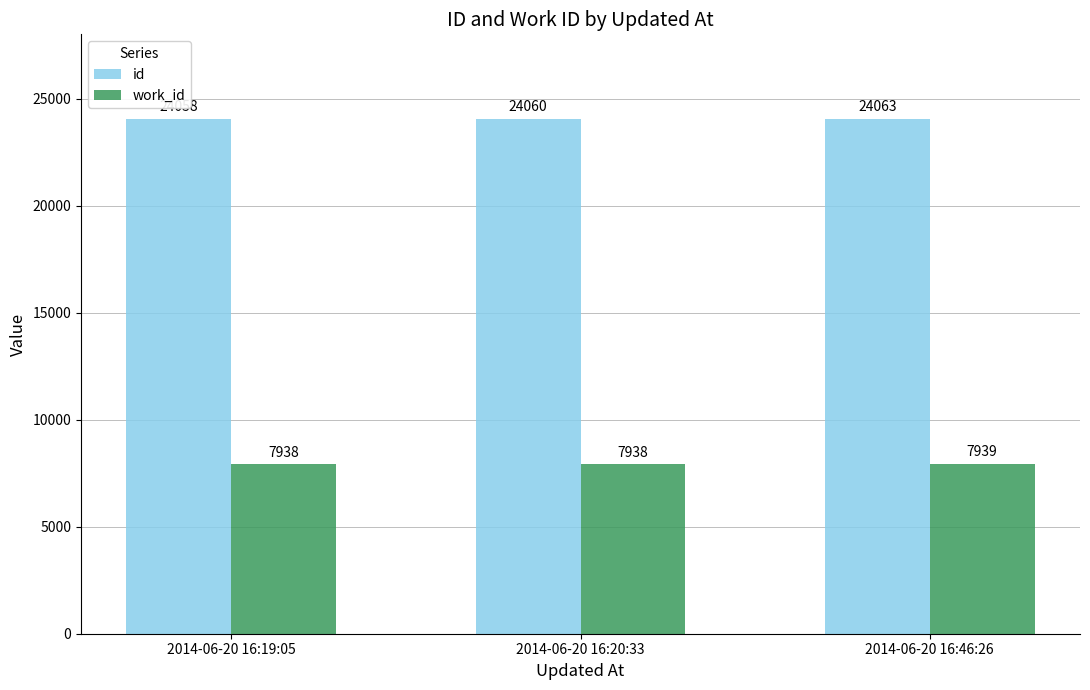

Reading left to right, extract all data points from this chart.

id: 24058	24060	24063
work_id: 7938	7938	7939